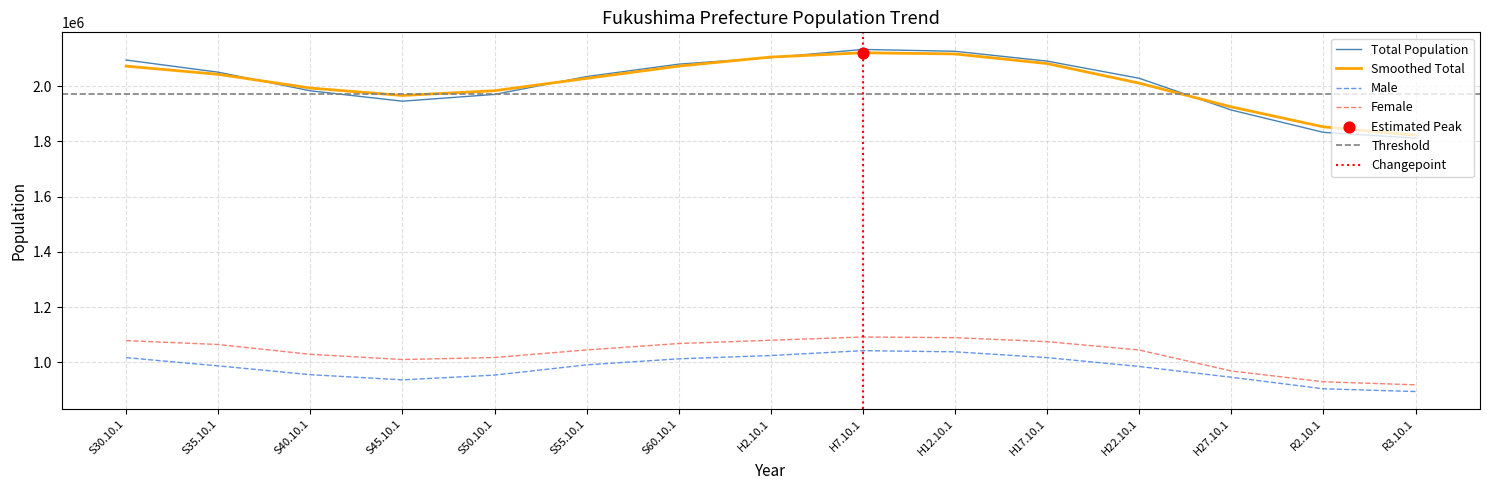

Which series has the largest Y range (max minus min)?

Total Population